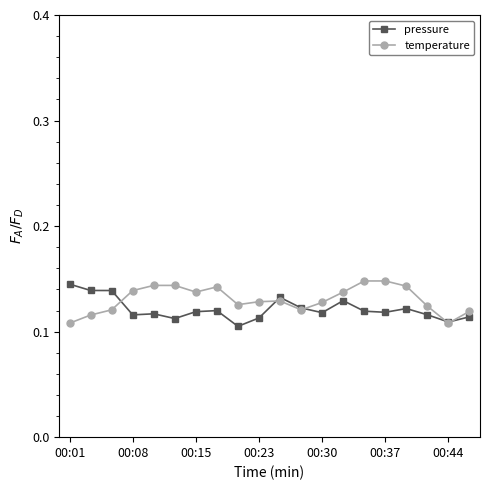

How many temperature values are between 0 and 1?

20